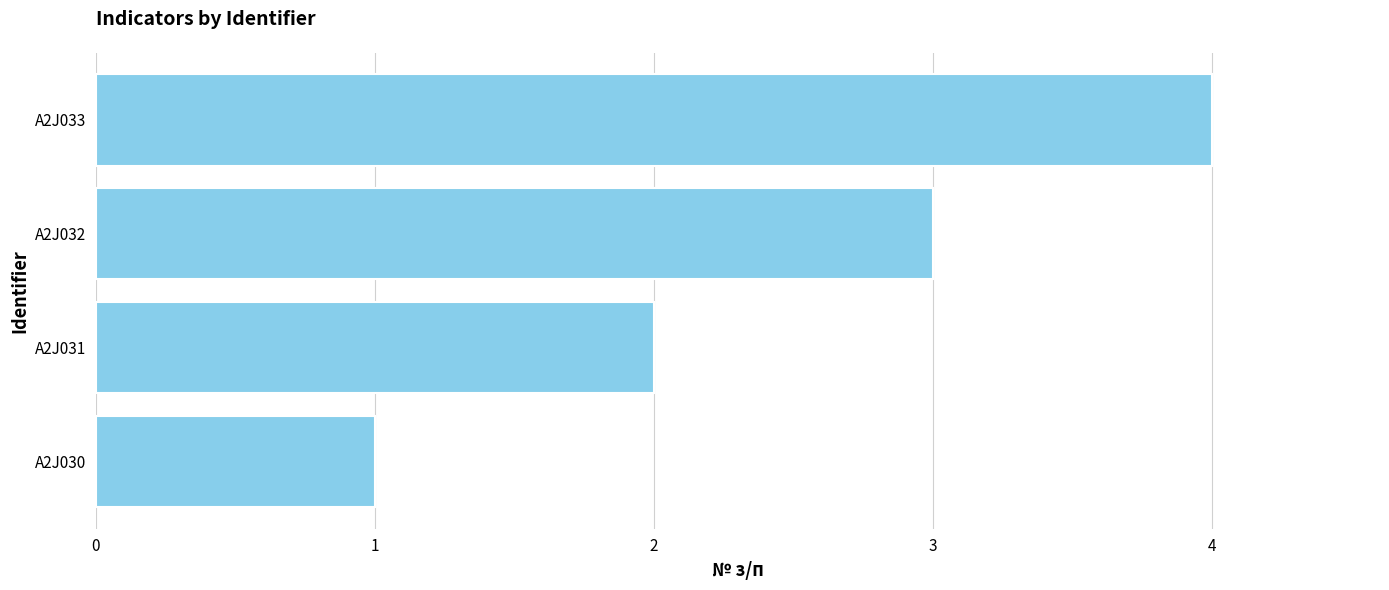

At which category does the chart reach its minimum across all series?

A2J030